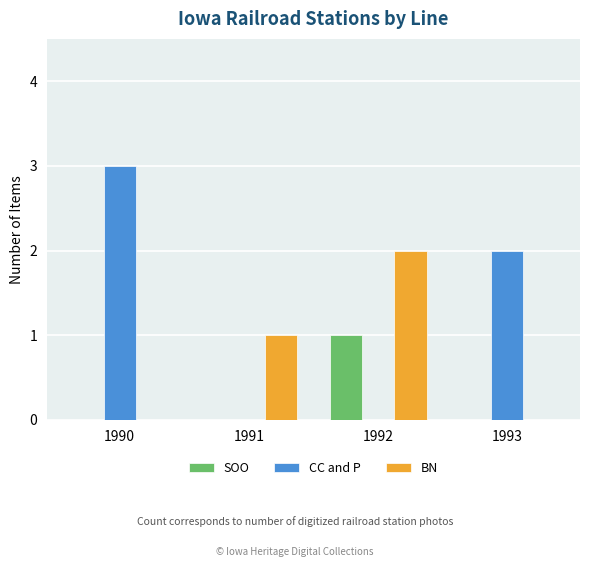

Which series changed the most between 1991 and 1993?

CC and P